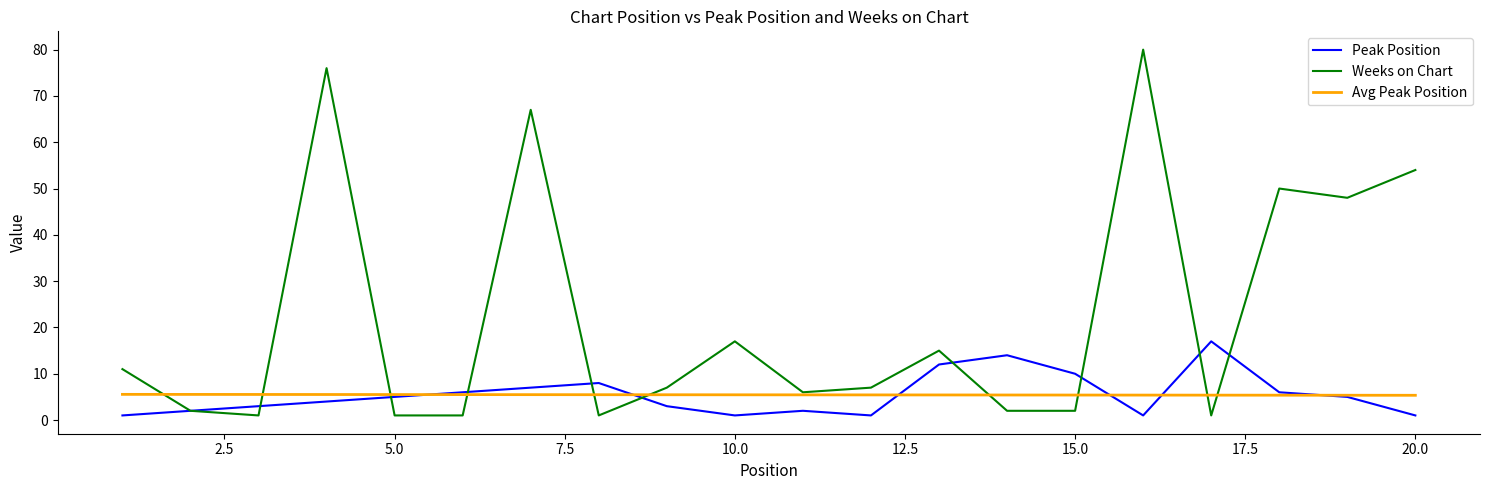

Which series has the largest range (max minus min)?

Weeks on Chart